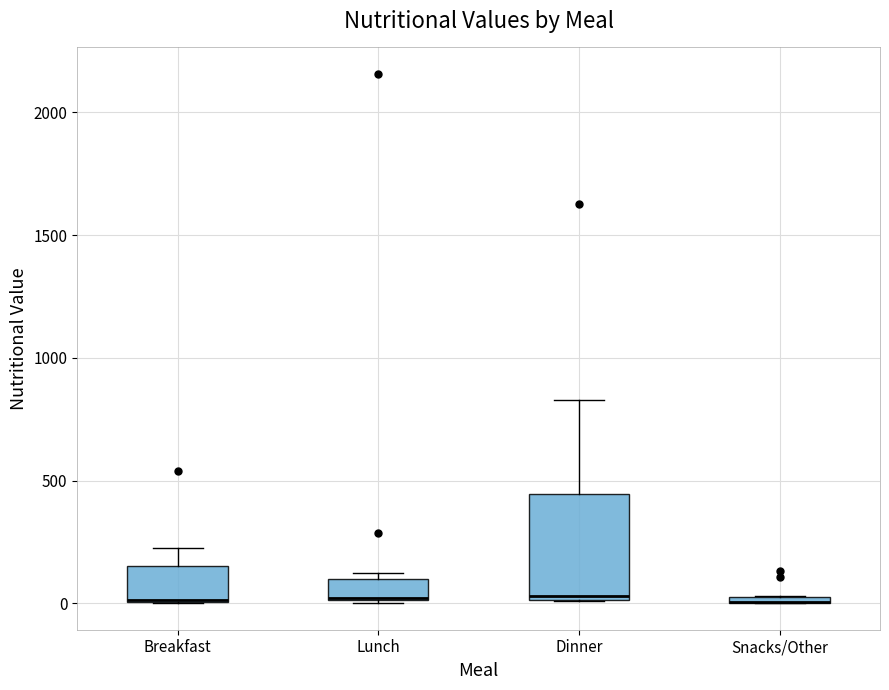

Which box is the tallest, from its lower edge to its upper edge?

Dinner